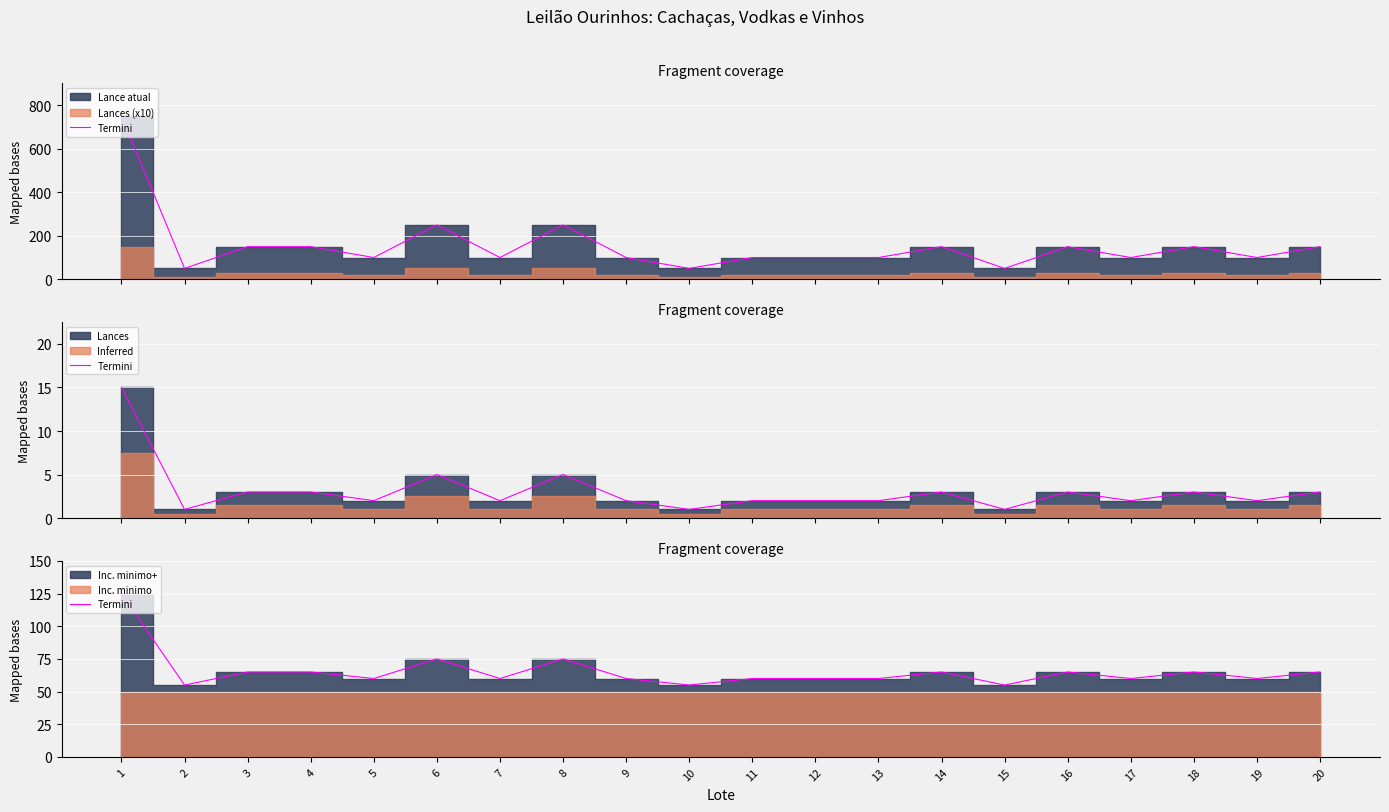

Approximately how many times larger is the value at 13 compared to 6?

0.8